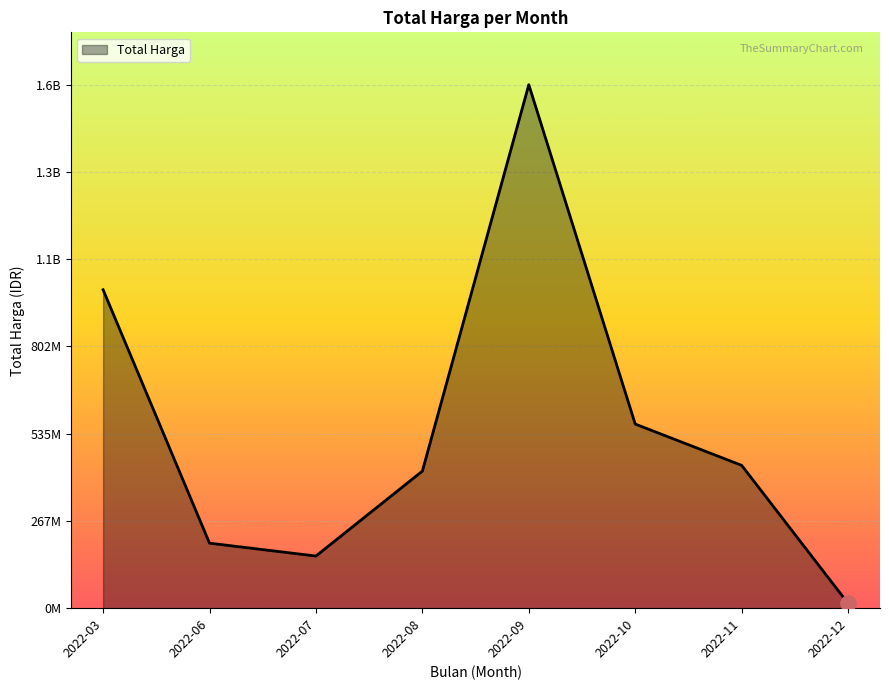

Which has a higher value, 2022-11 or 2022-03?

2022-03